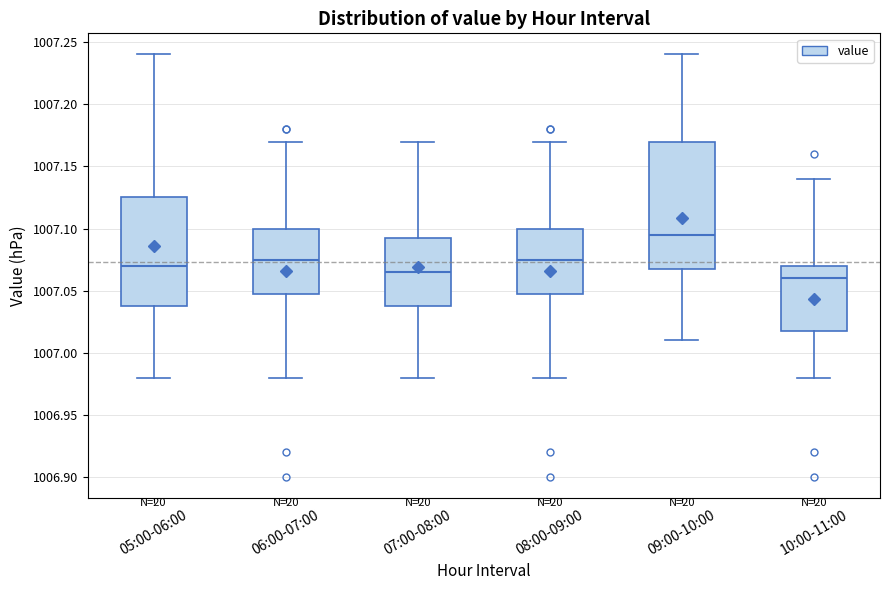

Reading left to right, read every box against the y-axis: the position of its median line, the range the box covers, and the ends of its whiskers. The values are not printed on the chart, so give them approximately, as read against the axis.

05:00-06:00: median 1007.070, box 1007.040 to 1007.125, whiskers 1006.980 to 1007.240
06:00-07:00: median 1007.075, box 1007.050 to 1007.100, whiskers 1006.980 to 1007.170
07:00-08:00: median 1007.065, box 1007.040 to 1007.095, whiskers 1006.980 to 1007.170
08:00-09:00: median 1007.075, box 1007.050 to 1007.100, whiskers 1006.980 to 1007.170
09:00-10:00: median 1007.095, box 1007.070 to 1007.170, whiskers 1007.010 to 1007.240
10:00-11:00: median 1007.060, box 1007.020 to 1007.070, whiskers 1006.980 to 1007.140